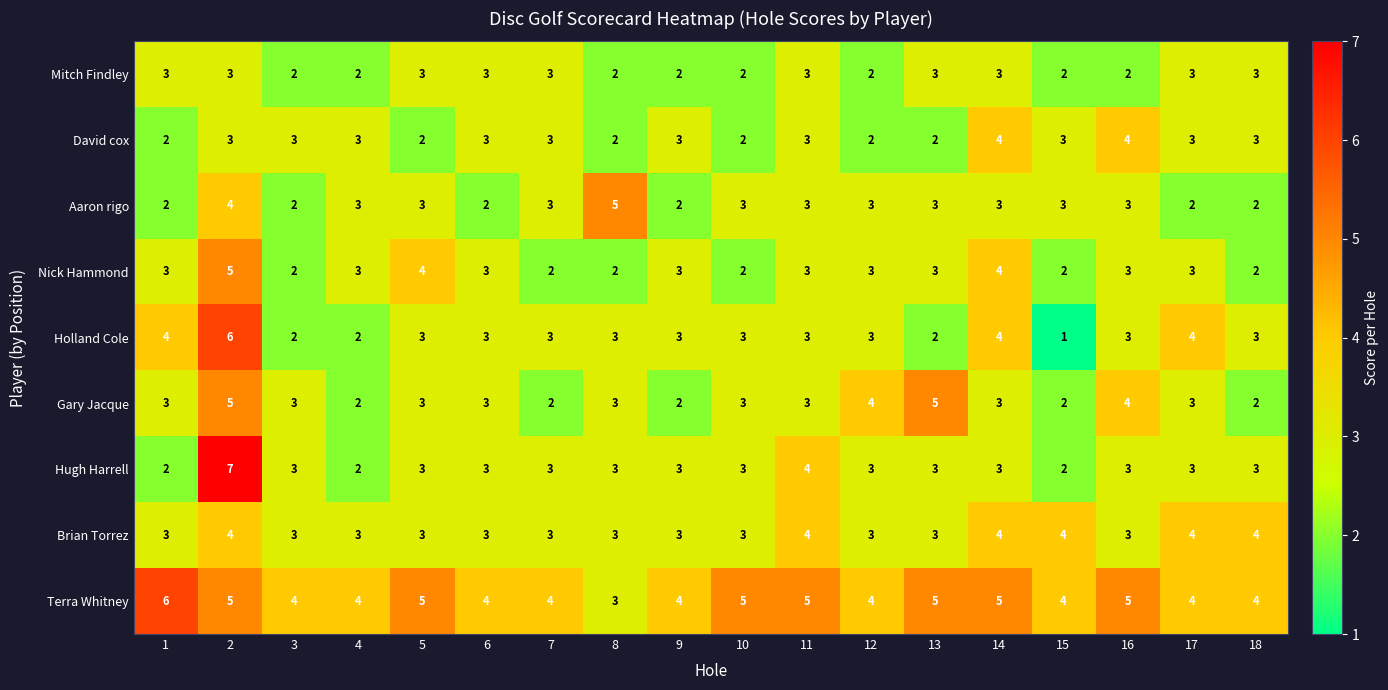

Between 14 and 18, which series saw the biggest shift?

Nick Hammond